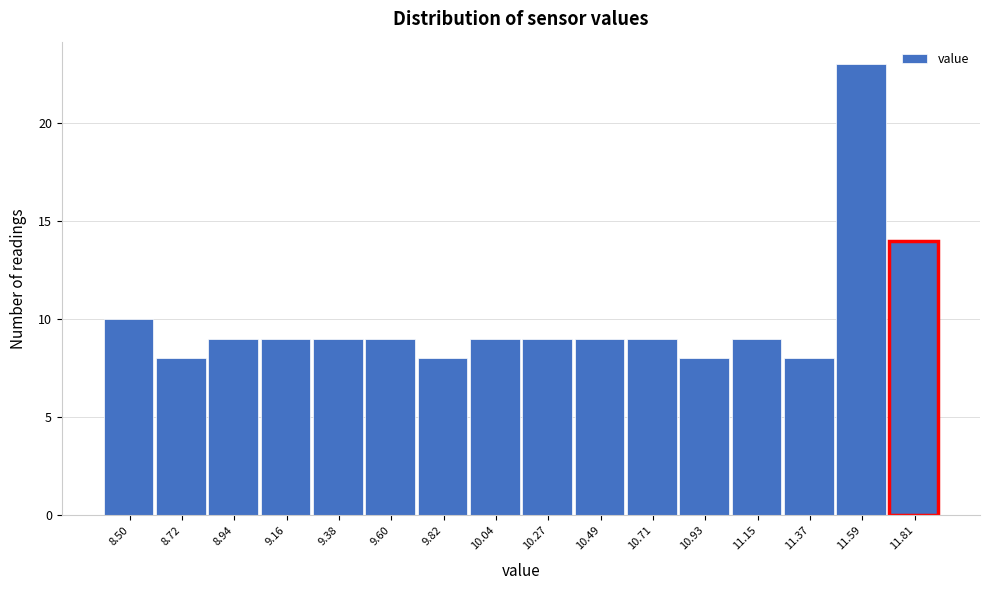

Reading left to right, transcribe all the data shown in this chart.

8.50=10	8.72=8	8.94=9	9.16=9	9.38=9	9.60=9	9.82=8	10.04=9	10.27=9	10.49=9	10.71=9	10.93=8	11.15=9	11.37=8	11.59=23	11.81=14